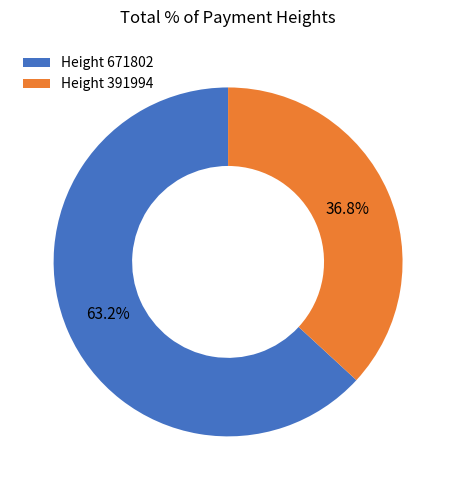

Does Height 391994 represent more than half of the total?

No